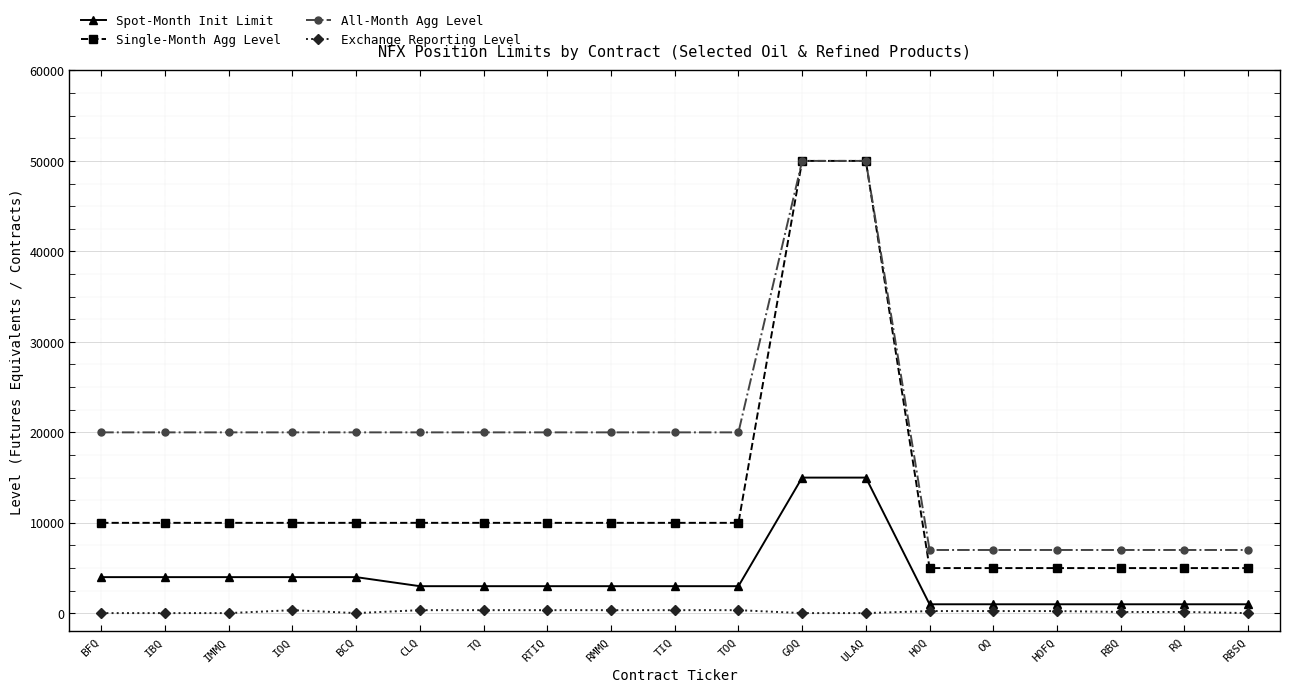

The All-Month Agg Level series shows 35382 at RTIQ. True or false?

False